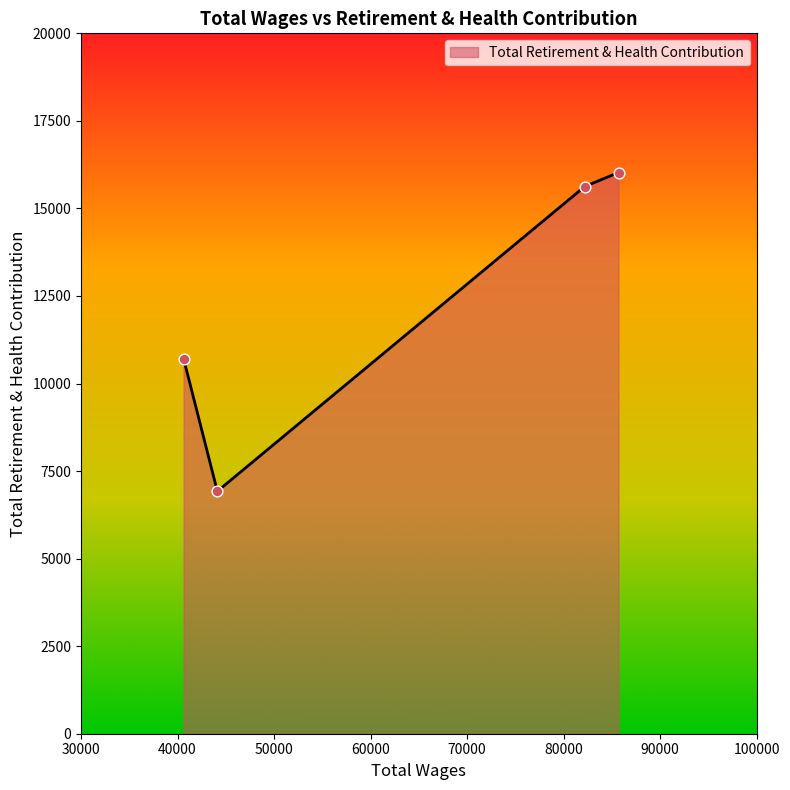

What is the average value?

12321